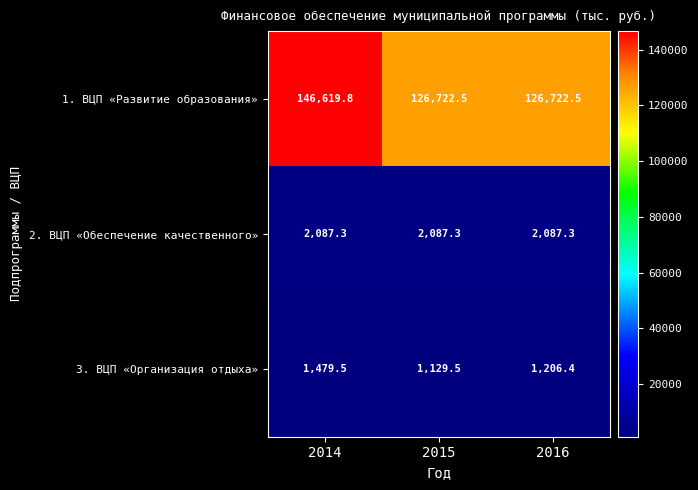

Reading right to left, transcribe all the data shown in this chart.

1. ВЦП «Развитие образования»: 2016=126722.5	2015=126722.5	2014=146619.8
2. ВЦП «Обеспечение качественного»: 2016=2087.3	2015=2087.3	2014=2087.3
3. ВЦП «Организация отдыха»: 2016=1206.4	2015=1129.5	2014=1479.5